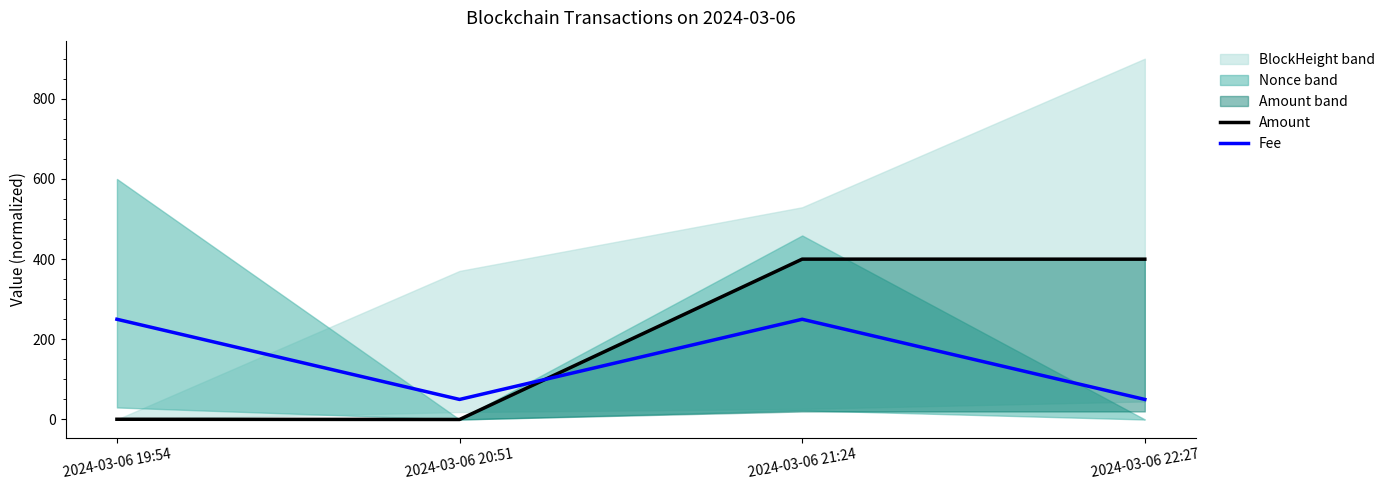

What is the difference between the maximum and minimum values in the Fee series?

200